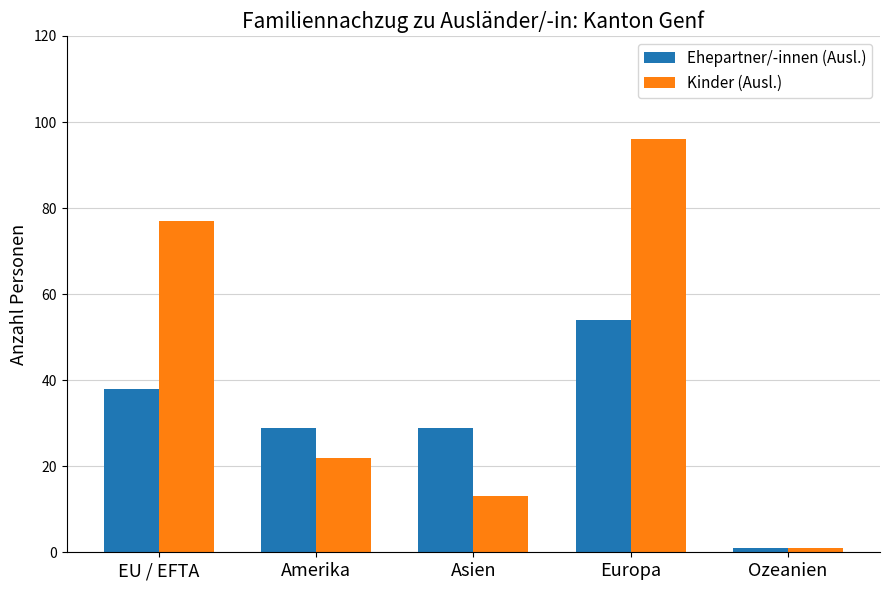

What position from the right is Asien?

3